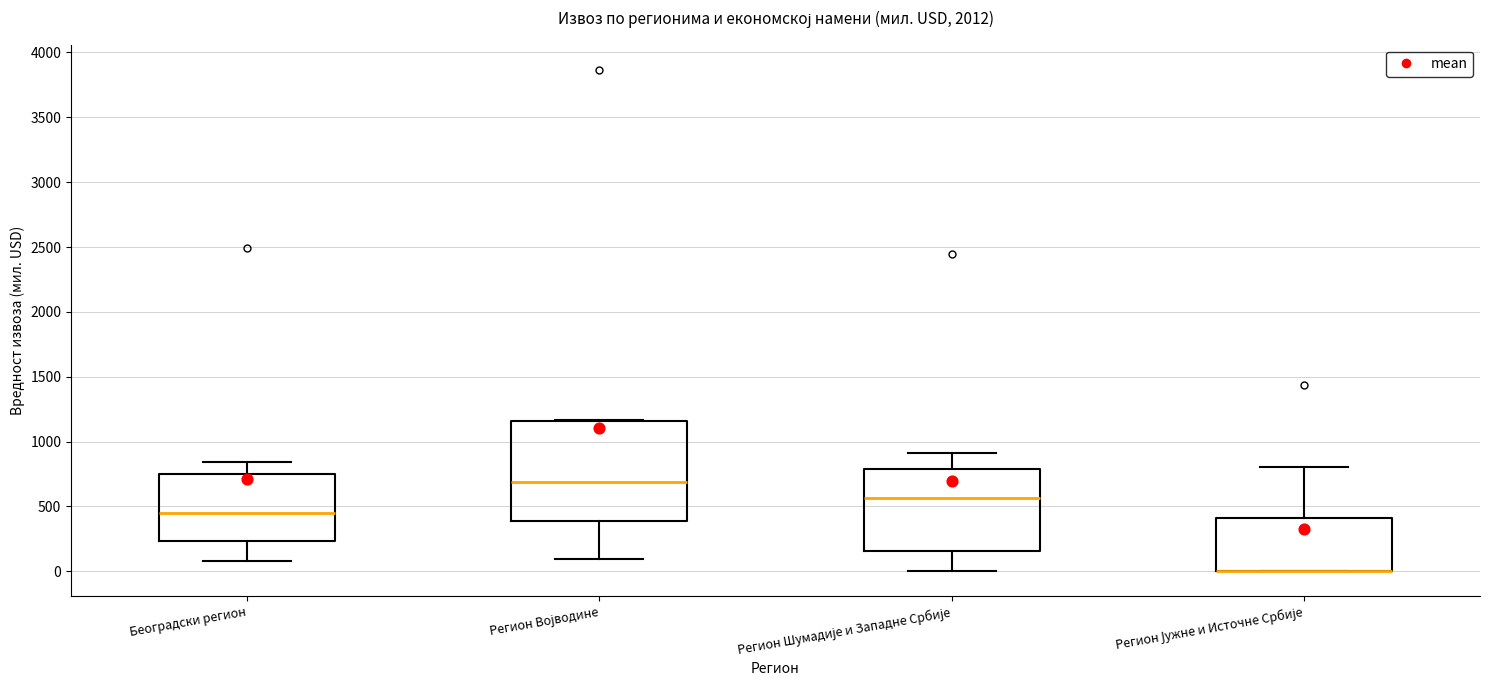

Which box is the tallest, from its lower edge to its upper edge?

Регион Војводине